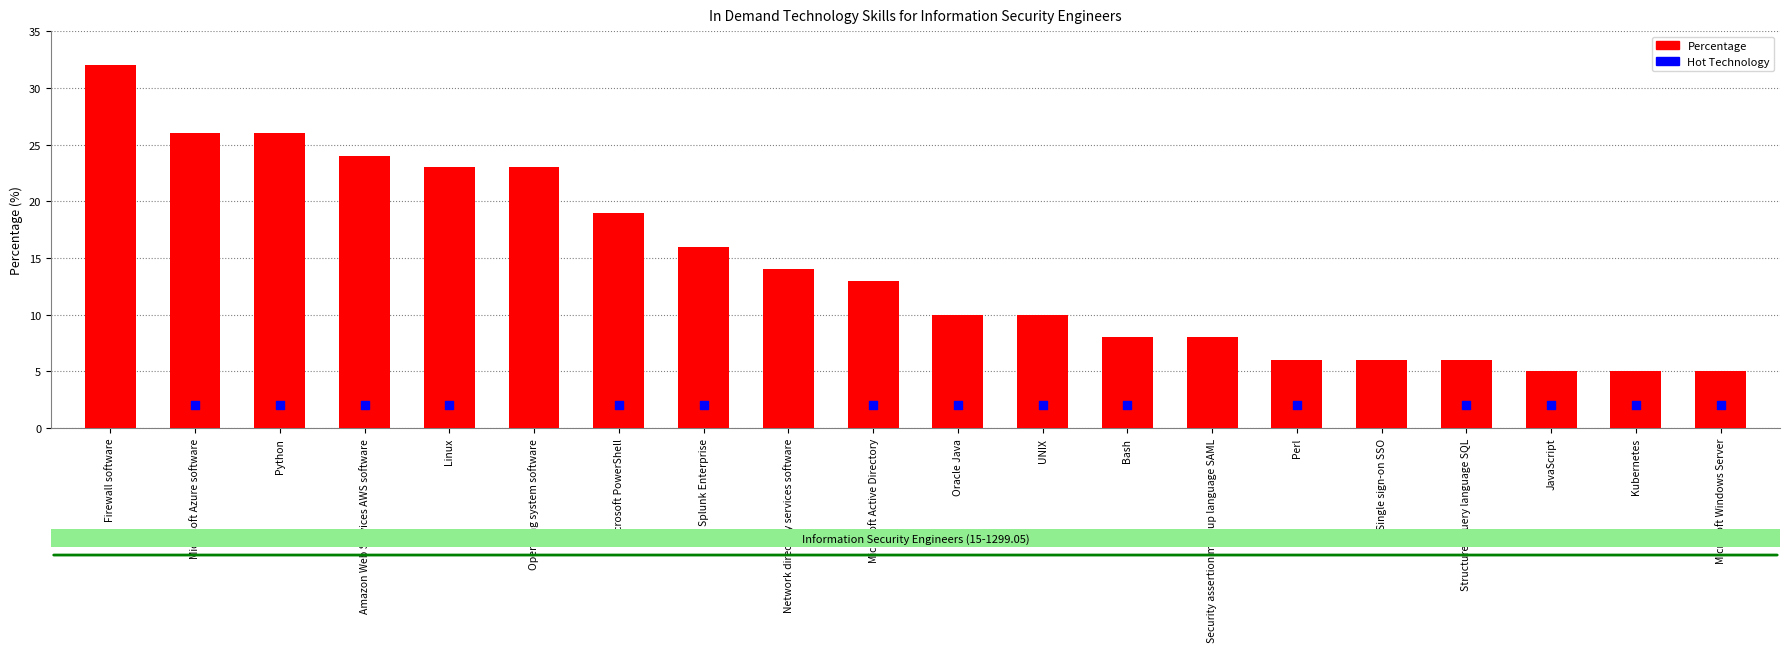

Which has a higher value, Operating system software or Microsoft Windows Server?

Operating system software